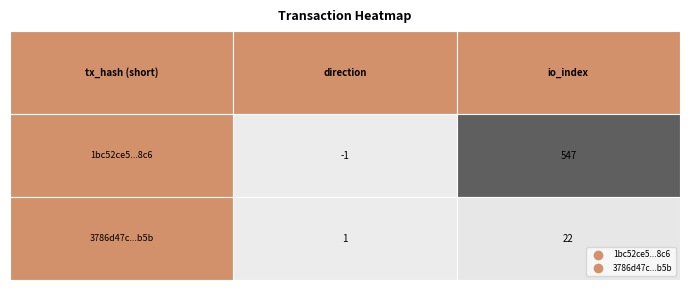

At how many categories does at least one series exceed 367?

1